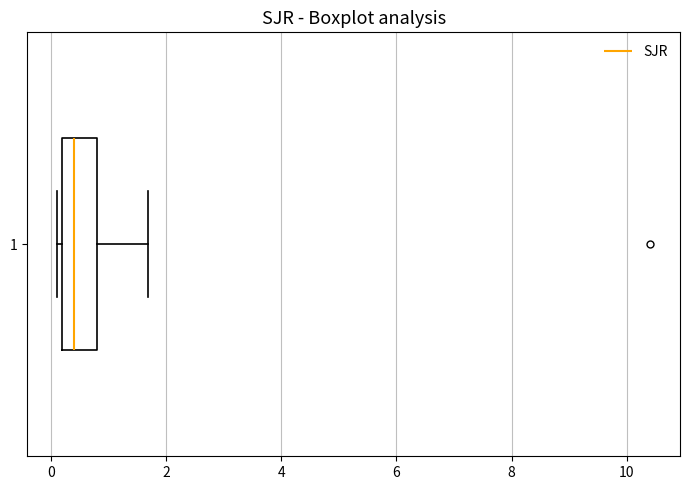

Where does the median line of the box at y = 1 sit on the x-axis? The values are not printed on the chart, so give them approximately, as read against the axis.

0.4